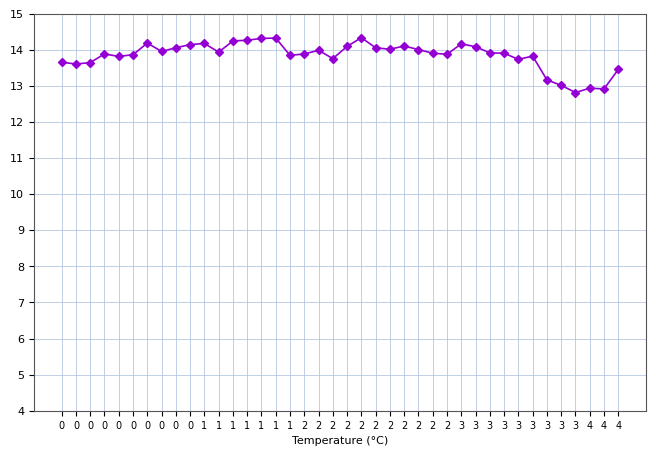

Is this an area chart (filled region under the line)?

No